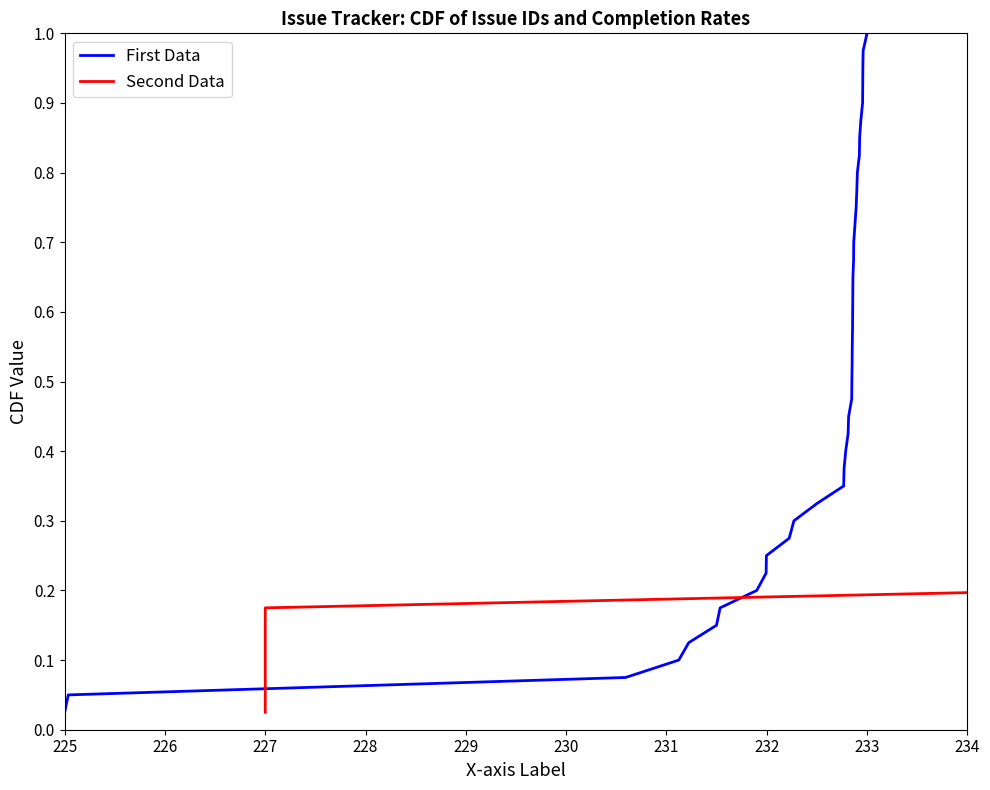

At how many categories does at least one series exceed 0?

40